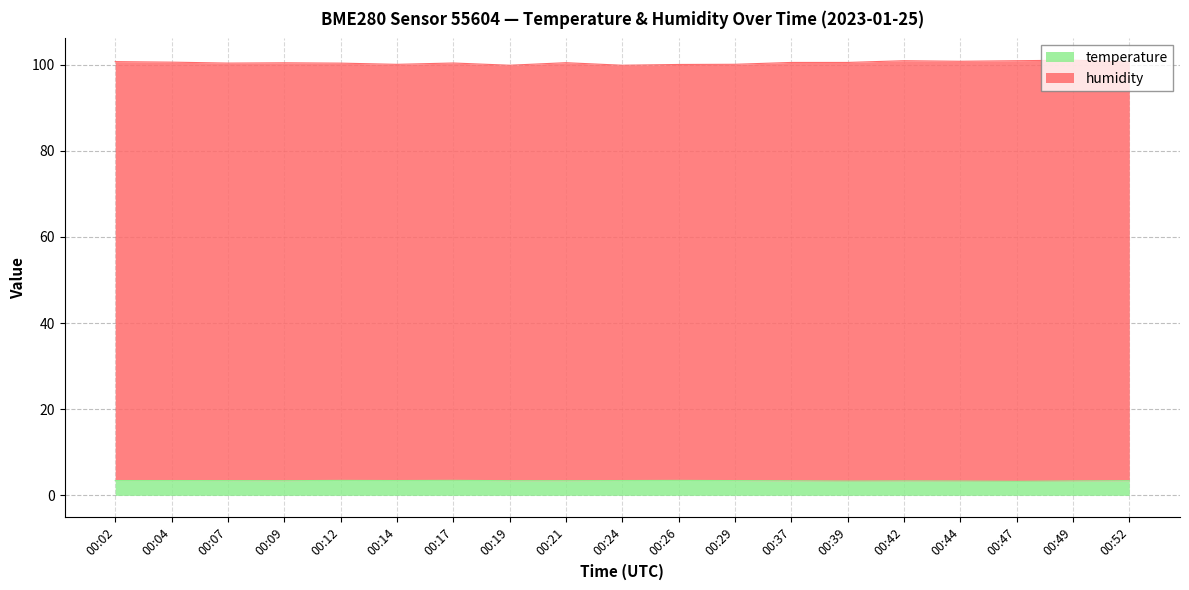

How many lines are shown in the chart?

2